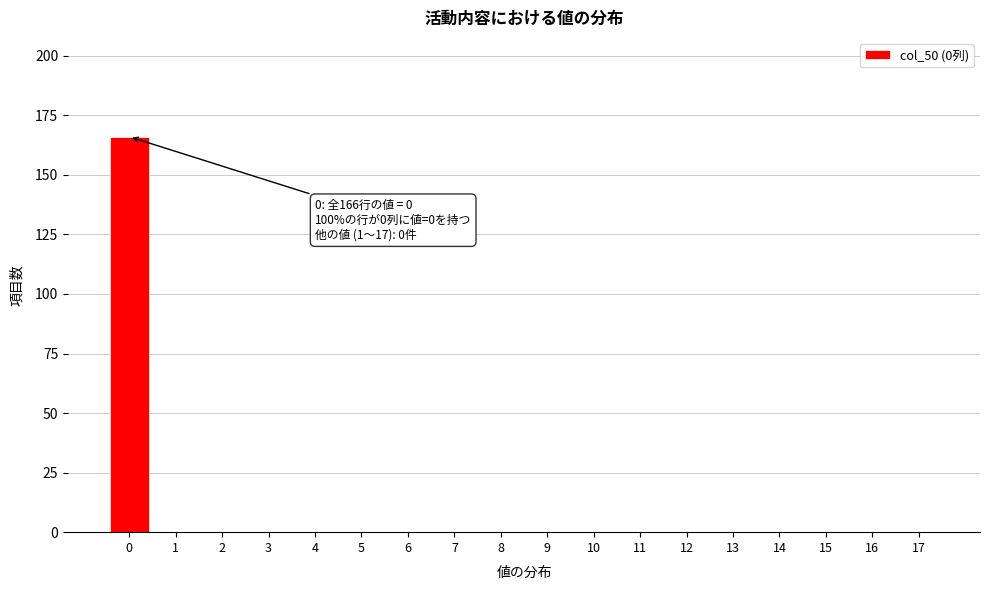

Reading left to right, list all the values displayed in this chart.

0=166	1=0	2=0	3=0	4=0	5=0	6=0	7=0	8=0	9=0	10=0	11=0	12=0	13=0	14=0	15=0	16=0	17=0